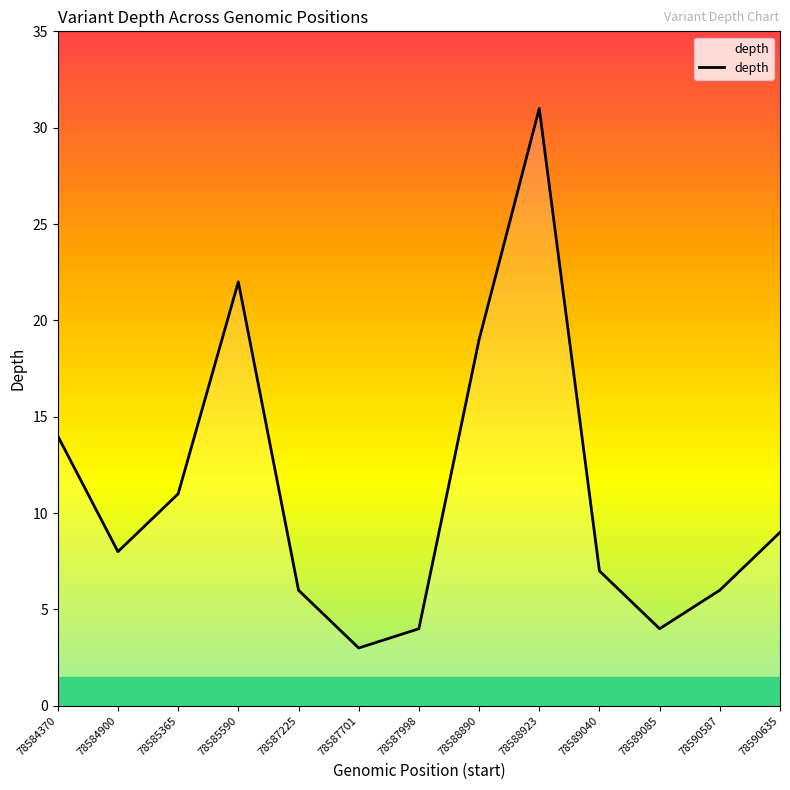

Reading left to right, list all the values displayed in this chart.

78584370=14	78584900=8	78585365=11	78585590=22	78587225=6	78587701=3	78587998=4	78588890=19	78588923=31	78589040=7	78589085=4	78590587=6	78590635=9